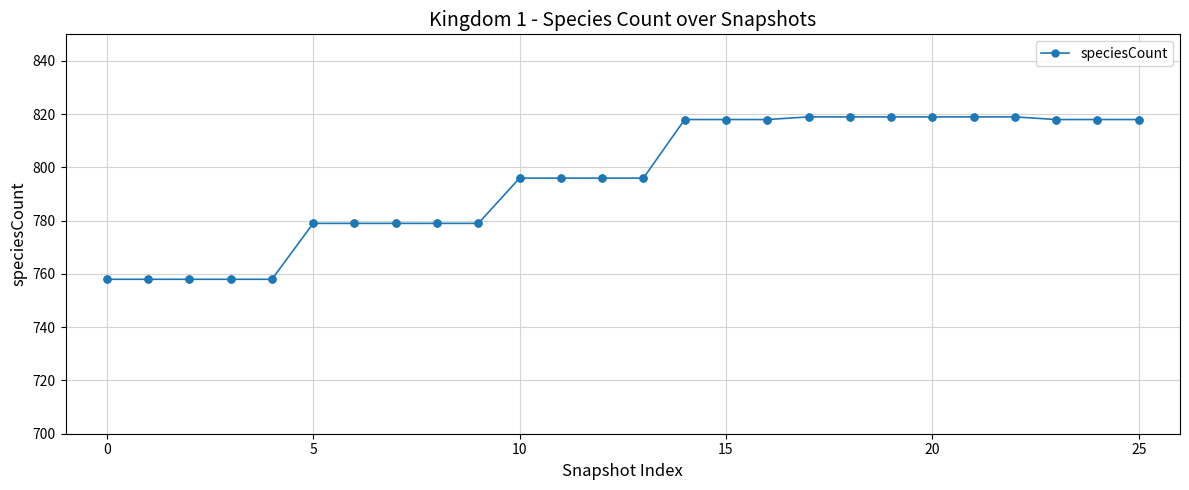

What is the minimum value shown in the chart?

758